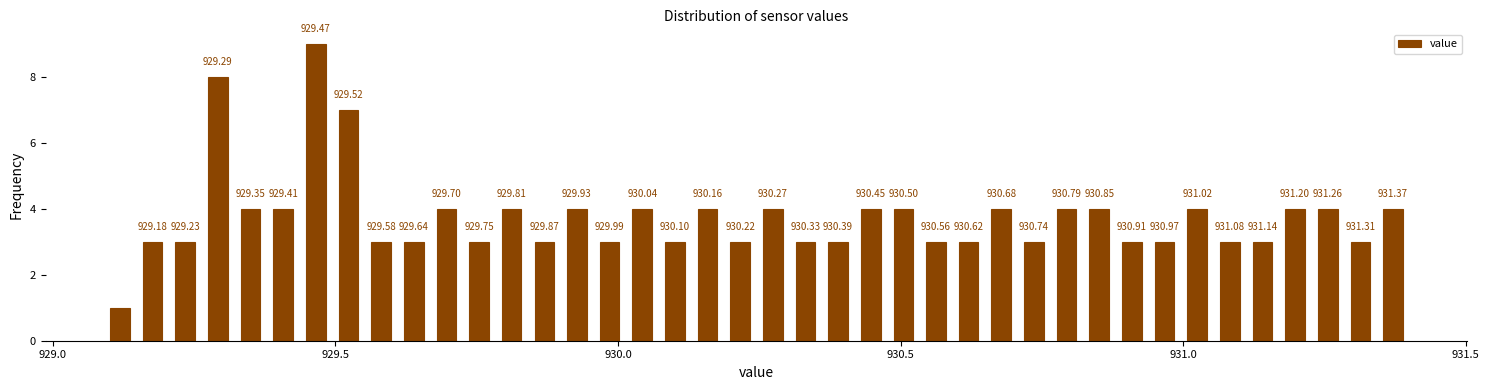

Around what value on the x-axis is the tallest bar? Give the approximate position of its centre, as read against the axis.

929.45